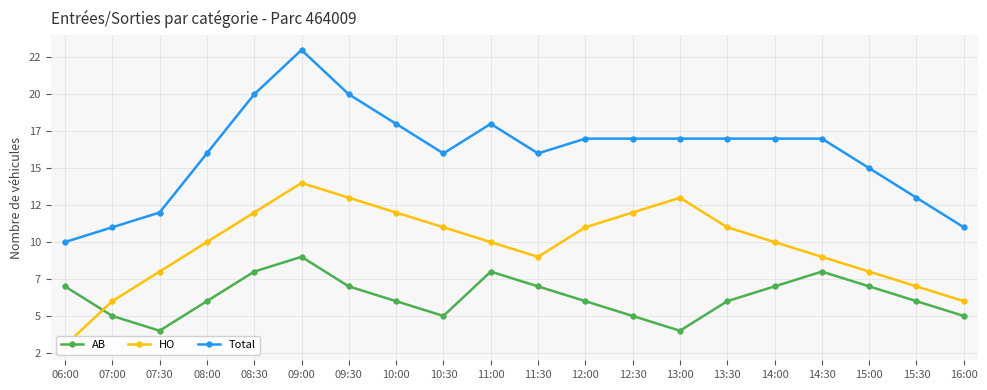

What is the difference between the maximum and minimum values in the Total series?

13